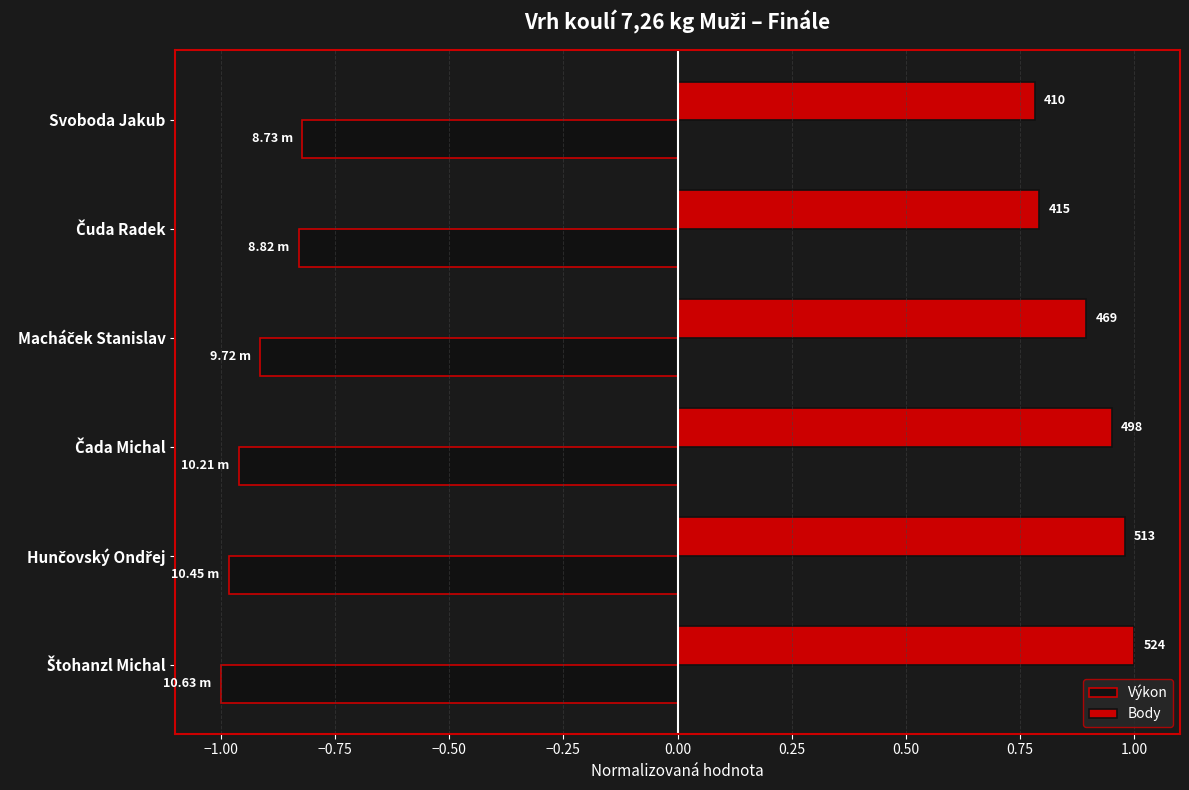

What are all the series names shown in the legend?

Výkon, Body